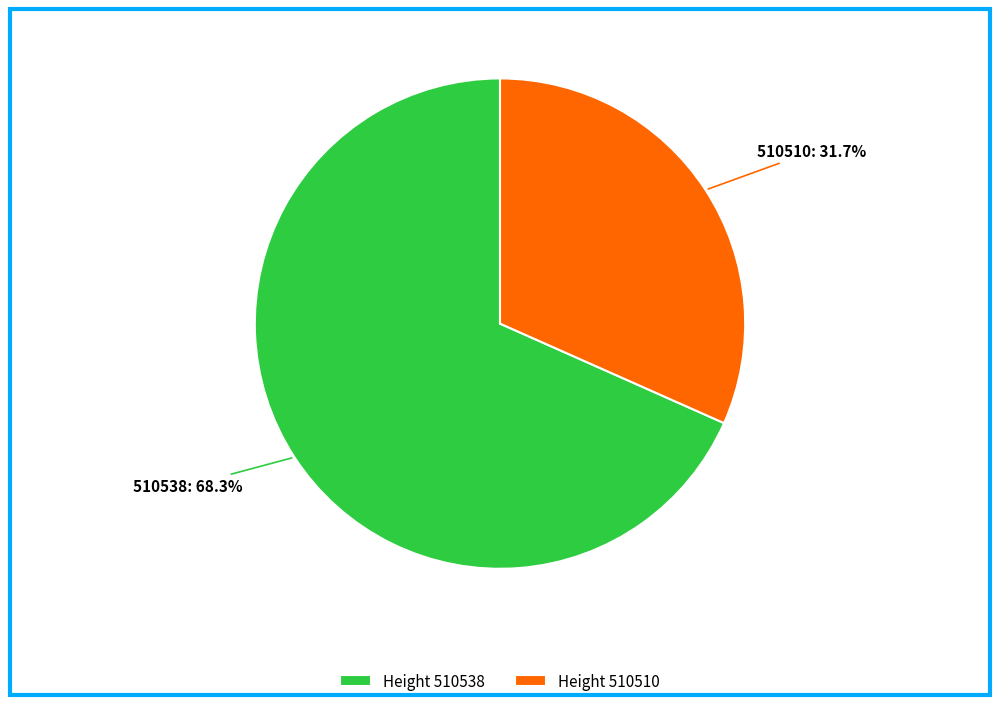

Which slice represents more than half of the pie?

Height 510538